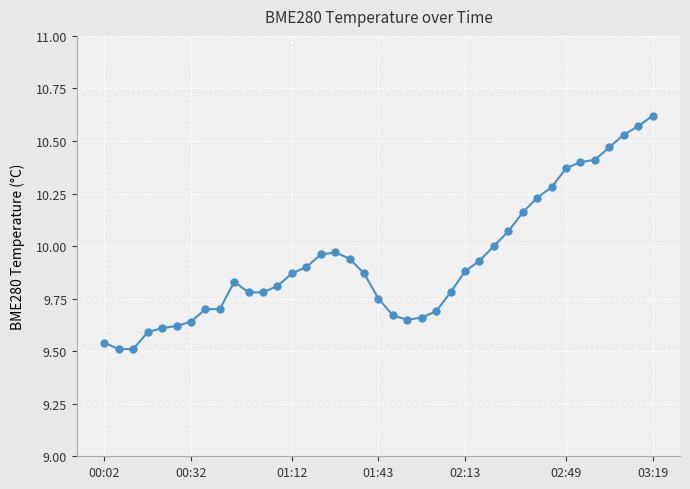

What is the difference between the second highest and second lowest values?

1.1